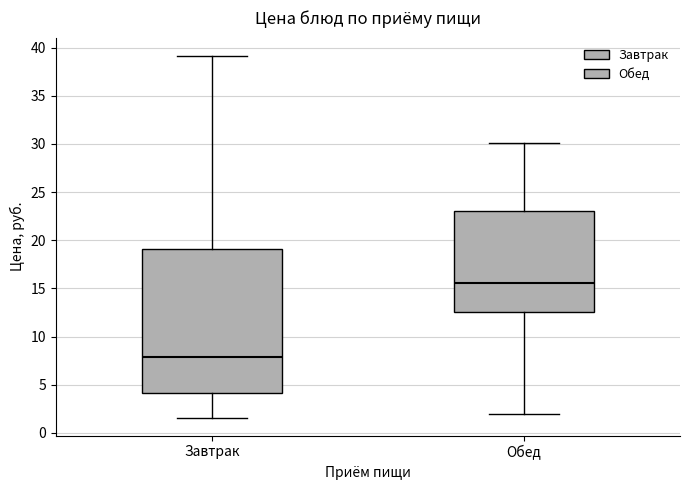

Reading left to right, transcribe this box plot: for each box, give where its median line is, the range the box spans, and where its two whiskers end, as read against the y-axis. The values are not printed on the chart, so give them approximately, as read against the axis.

Завтрак: median 8.0, box 4.0 to 19.0, whiskers 1.5 to 39.0
Обед: median 15.5, box 12.5 to 23.0, whiskers 2.0 to 30.0